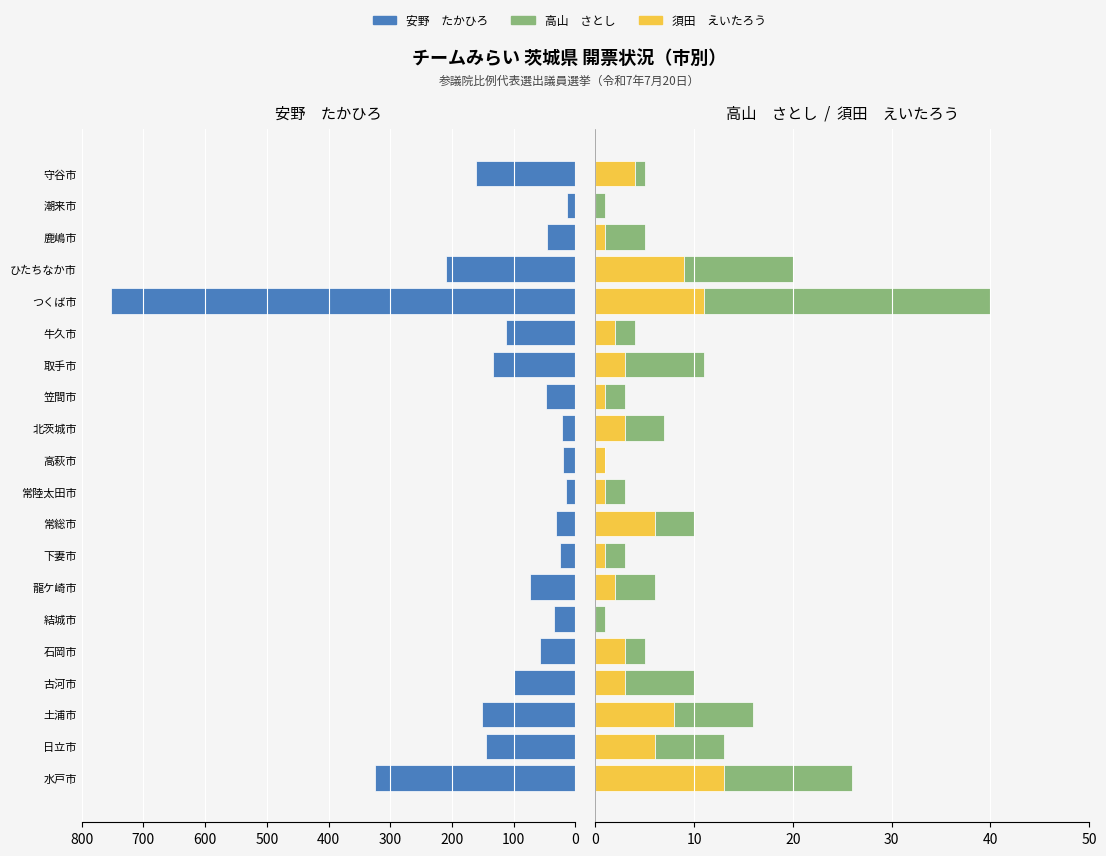

How many series are shown in this chart?

3